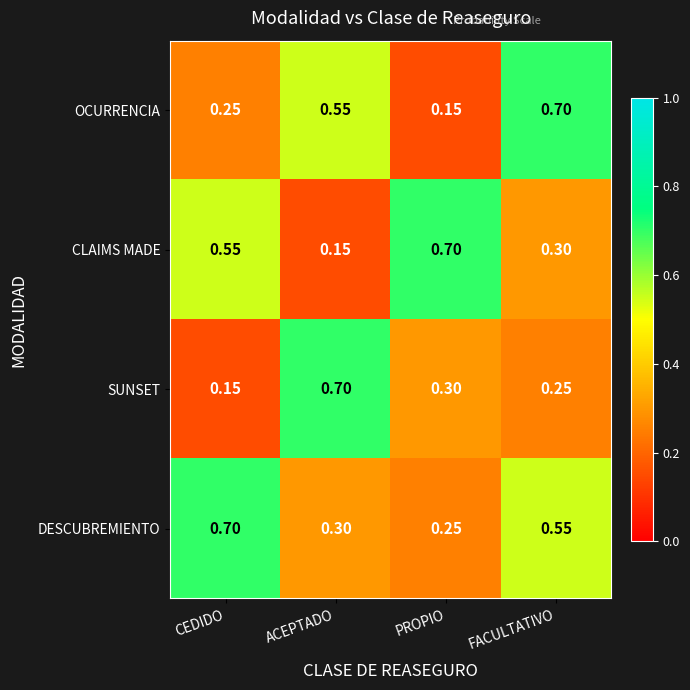

At which label does CLAIMS MADE reach its peak?

PROPIO